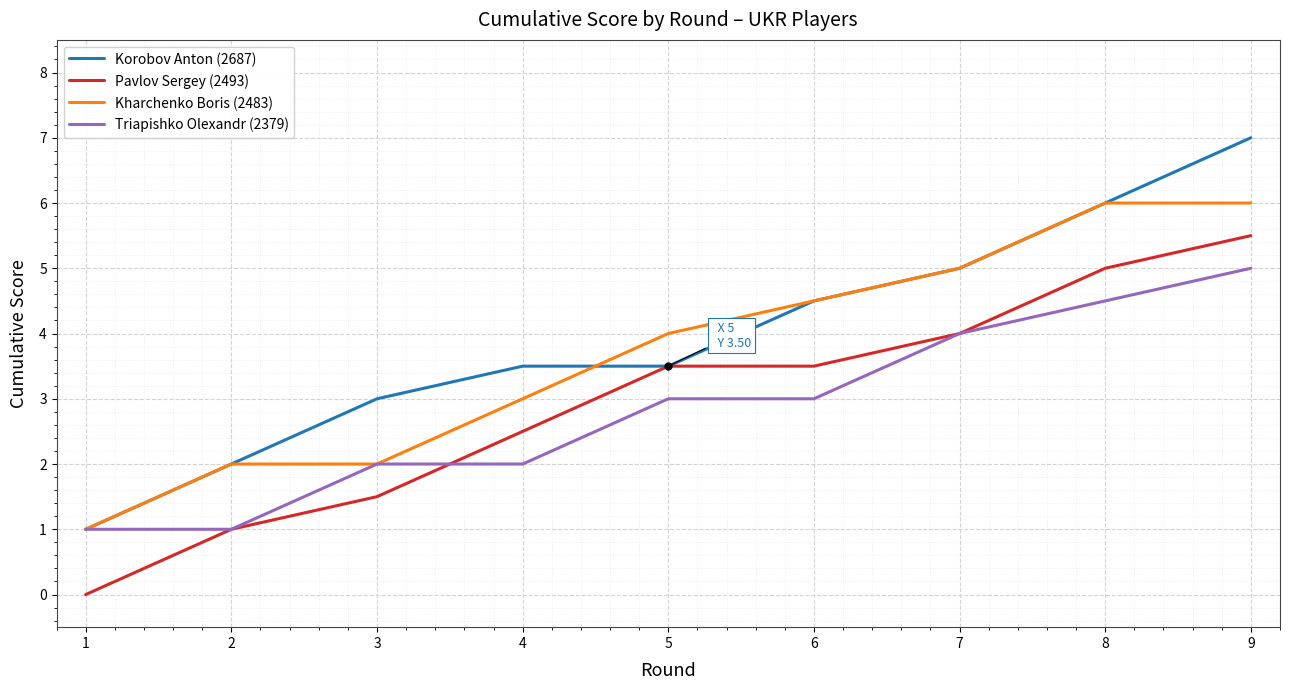

Reading right to left, extract all data points from this chart.

Korobov Anton (2687): 7.0	6.0	5.0	4.5	3.5	3.5	3.0	2.0	1.0
Pavlov Sergey (2493): 5.5	5.0	4.0	3.5	3.5	2.5	1.5	1.0	0.0
Kharchenko Boris (2483): 6.0	6.0	5.0	4.5	4.0	3.0	2.0	2.0	1.0
Triapishko Olexandr (2379): 5.0	4.5	4.0	3.0	3.0	2.0	2.0	1.0	1.0